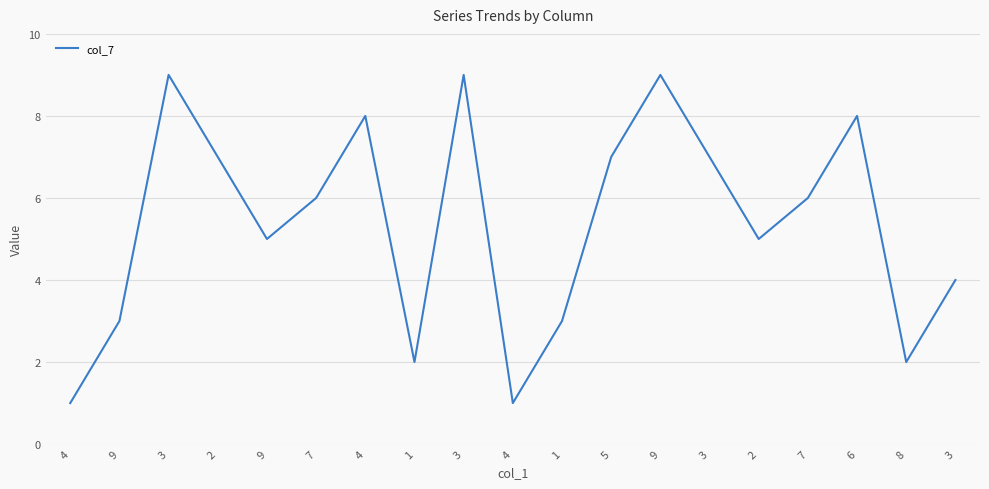

Rank the categories by value from highest to lowest.

3, 3, 9, 4, 6, 2, 5, 3, 7, 7, 9, 2, 3, 9, 1, 1, 8, 4, 4